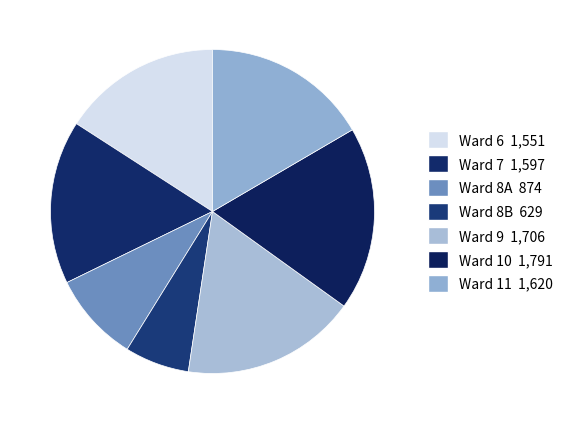

Is it true that Ward 11 is 11% of the pie?

False